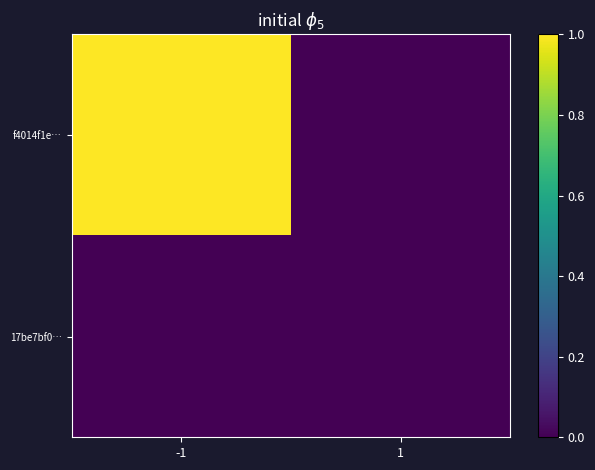

How many distinct data groups are displayed?

2